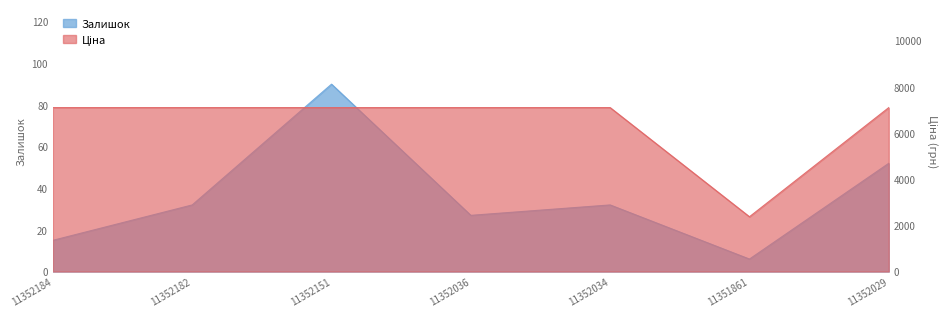

What is the average value of the Залишок series?

36.3